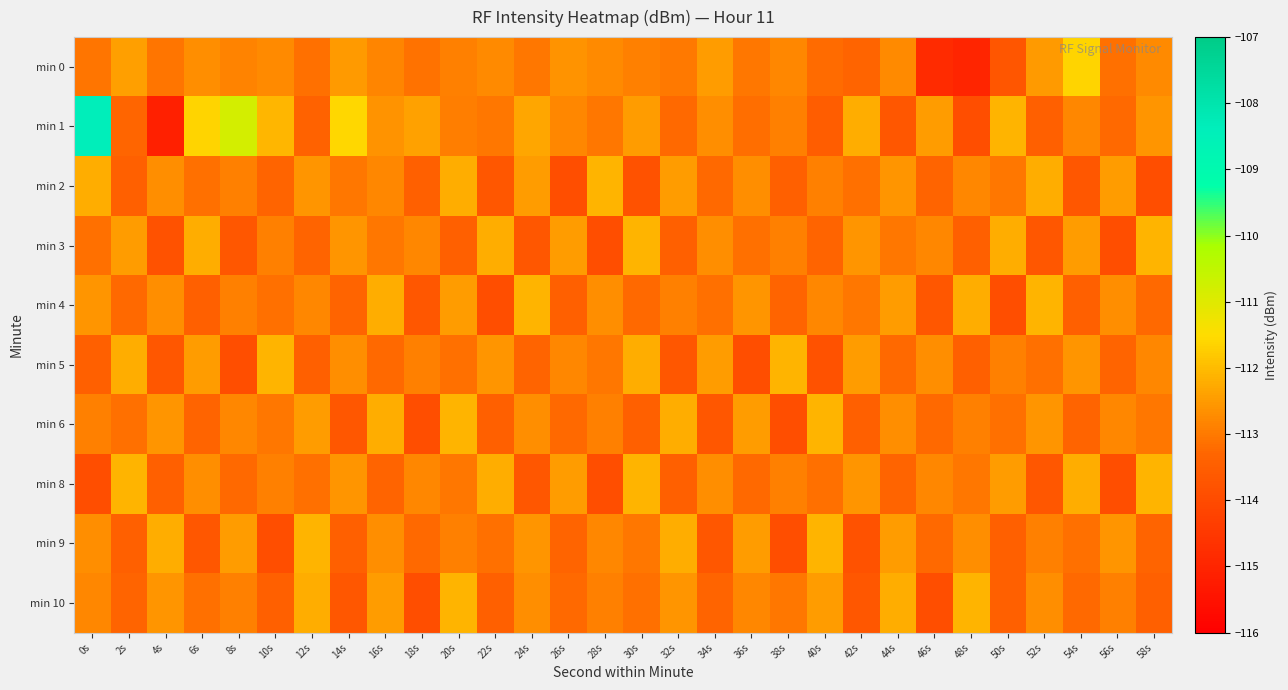

Rank the series at 58s from highest to lowest value.

min 3, min 8, min 1, min 0, min 5, min 6, min 4, min 9, min 10, min 2